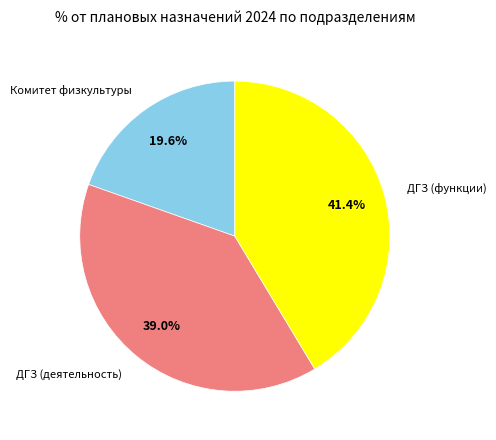

Which slice is the smallest?

Комитет физкультуры